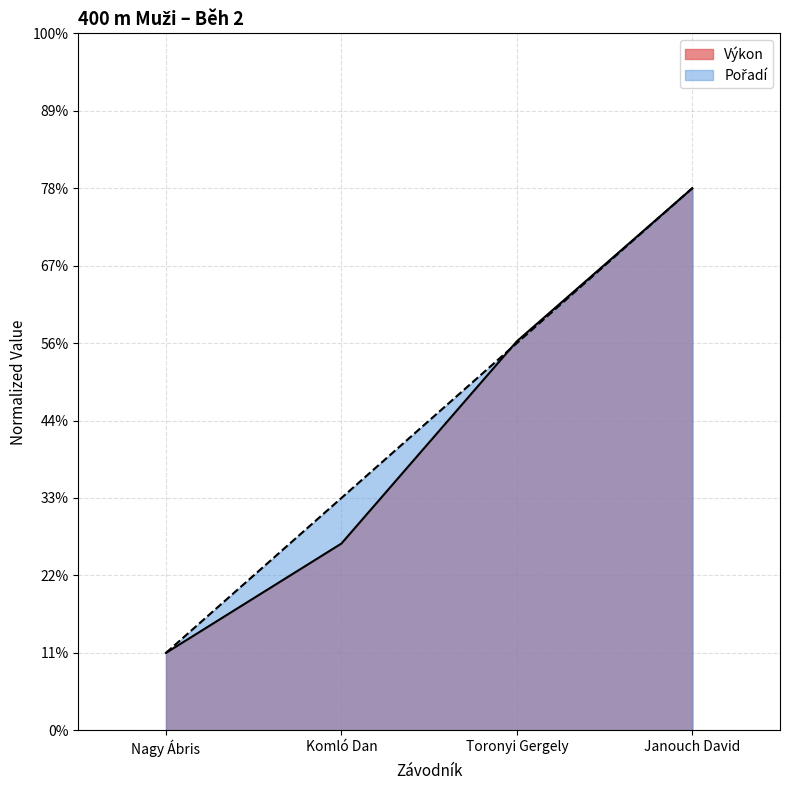

True or false: Pořadí has more than 0 points higher than both neighbors.

False